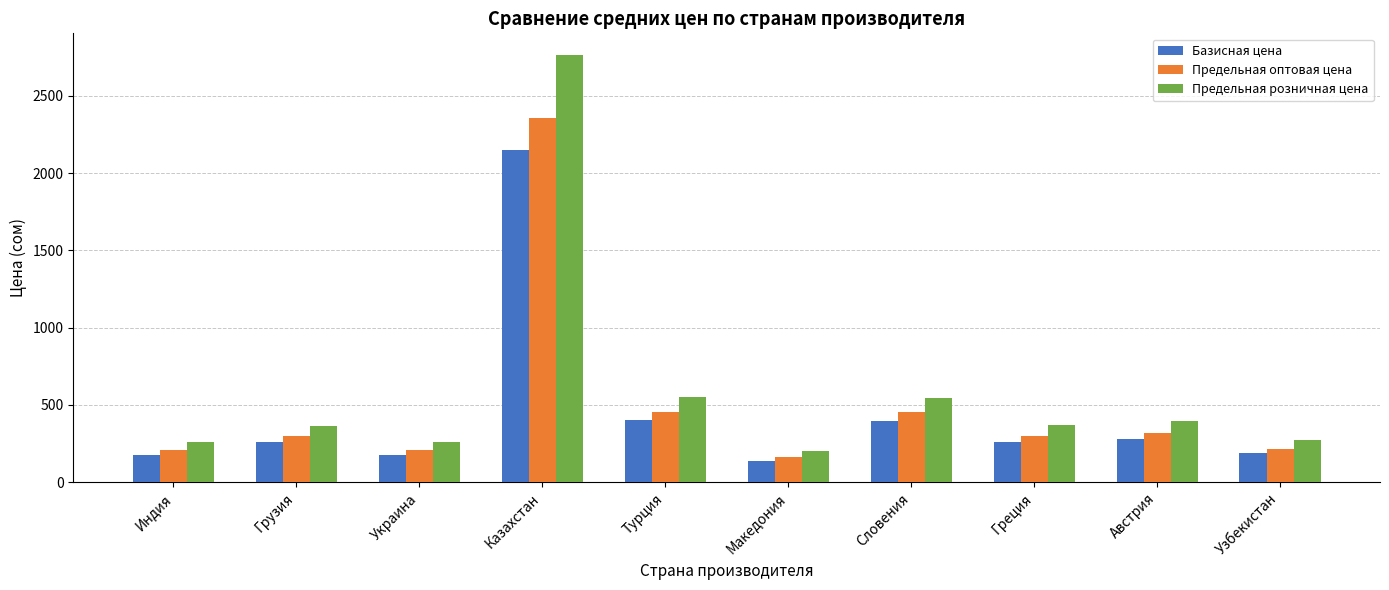

What is the total value across all series at Украина?

639.3